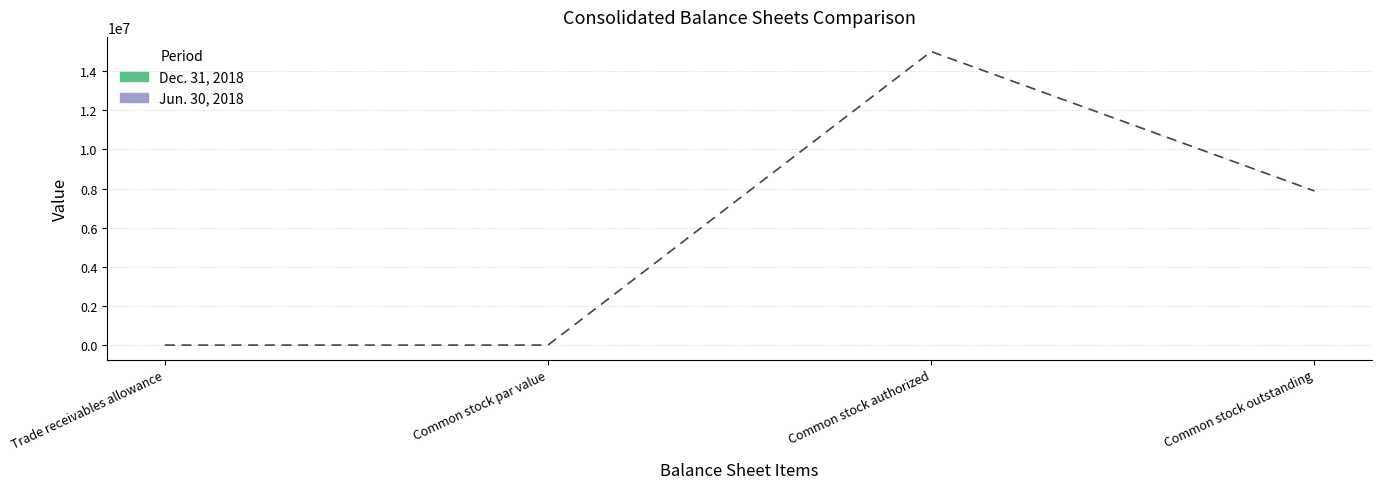

What position from the right is Common stock par value?

3